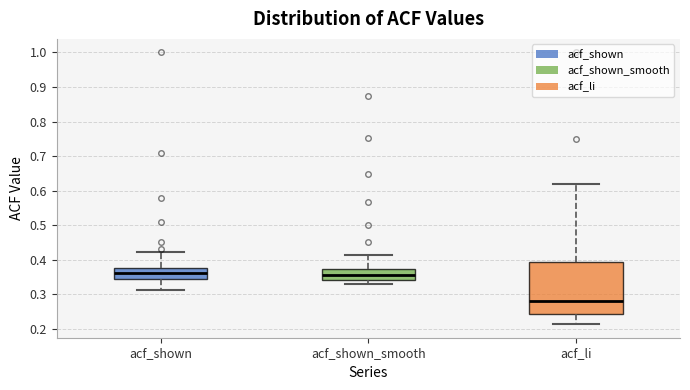

Where does the lower whisker of the box for acf_shown end on the y-axis? The values are not printed on the chart, so give them approximately, as read against the axis.

0.31